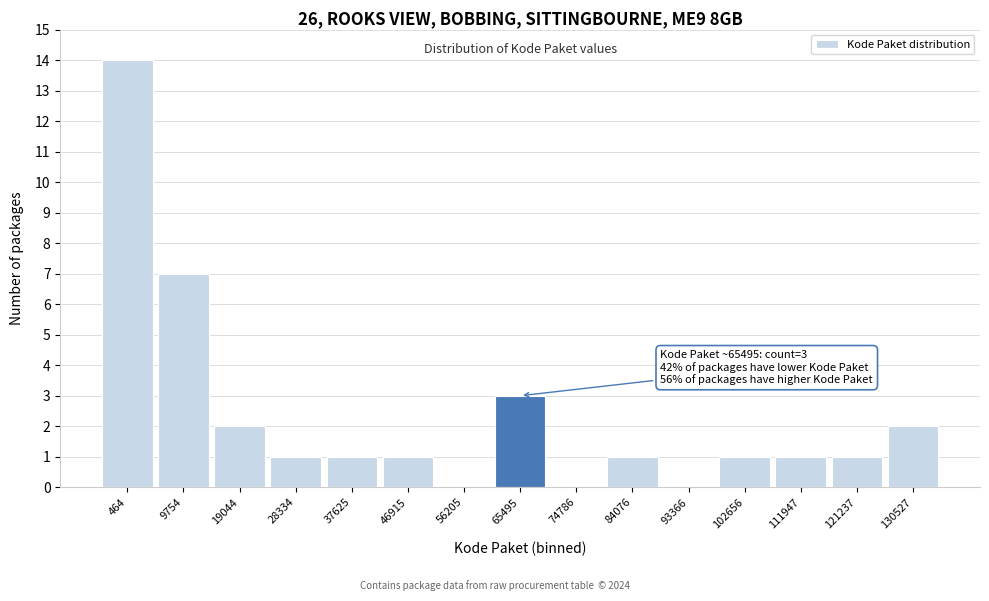

Reading left to right, extract all data points from this chart.

464=14	9754=7	19044=2	28334=1	37625=1	46915=1	56205=0	65495=3	74786=0	84076=1	93366=0	102656=1	111947=1	121237=1	130527=2